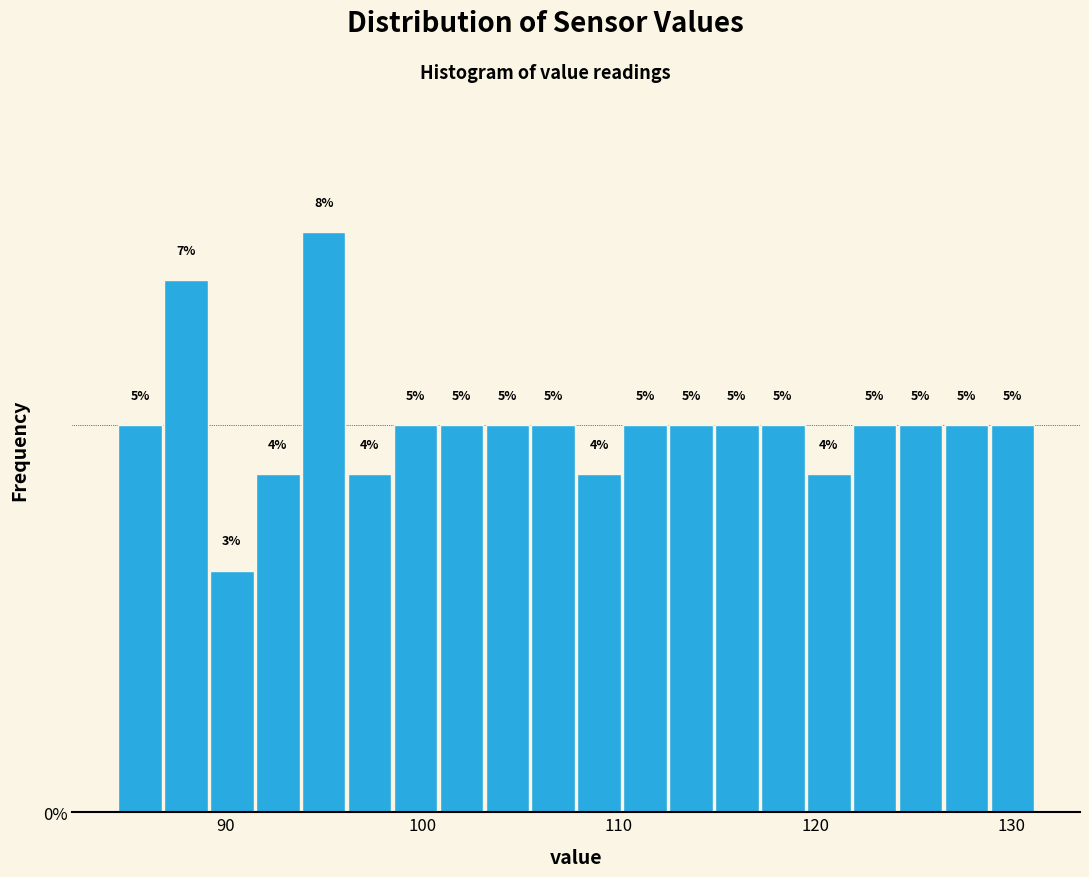

Read against the x-axis, roughly where is the centre of the tallest bar?

95